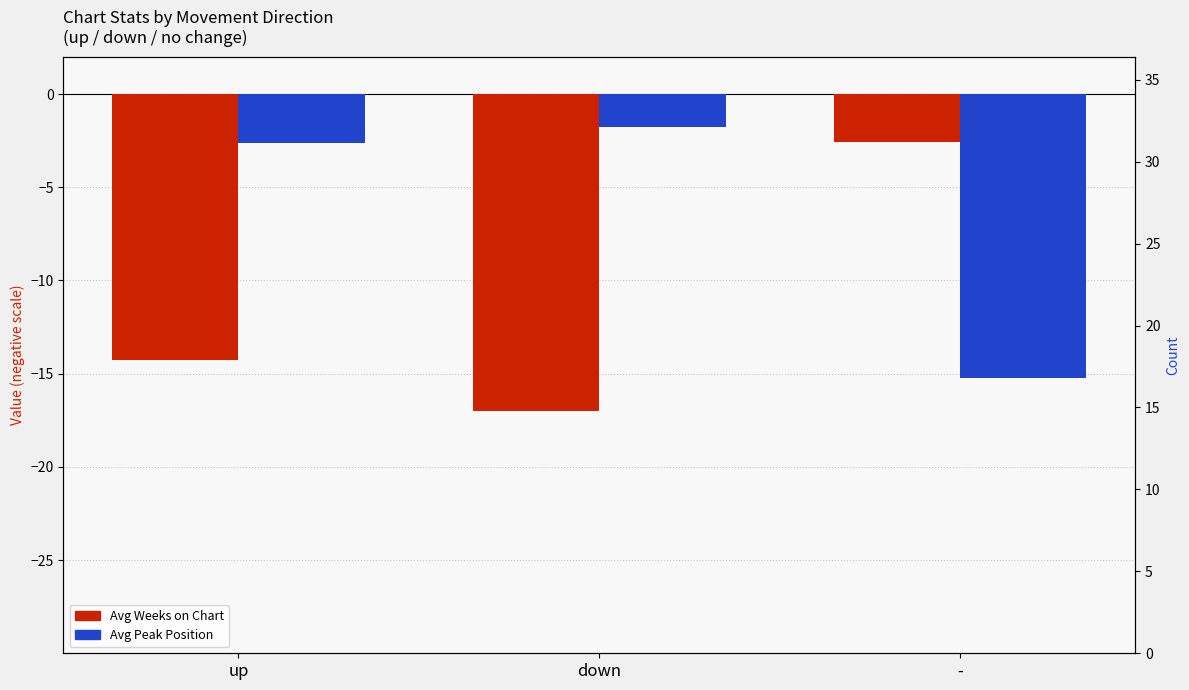

What is the lowest value of the Avg Weeks on Chart series?

-17.0